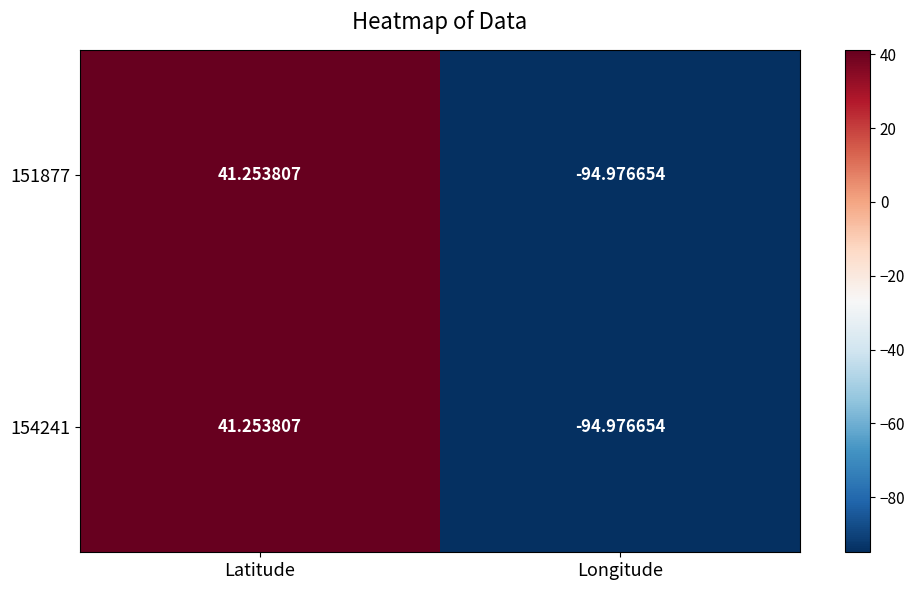

List the labels in order of 151877 value, smallest first.

Longitude, Latitude